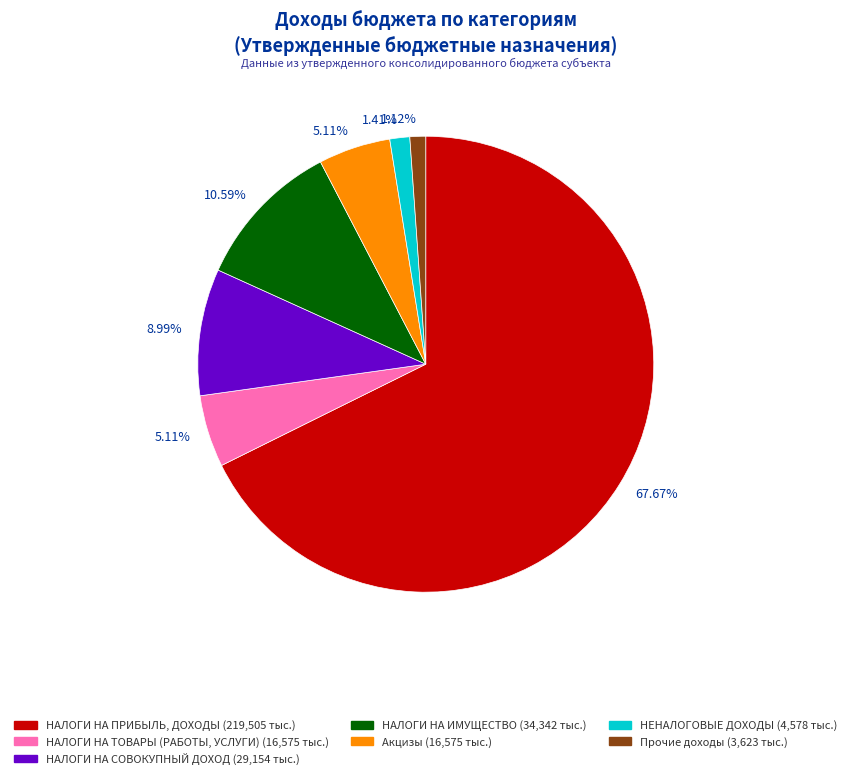

Does any single category account for the majority?

Yes